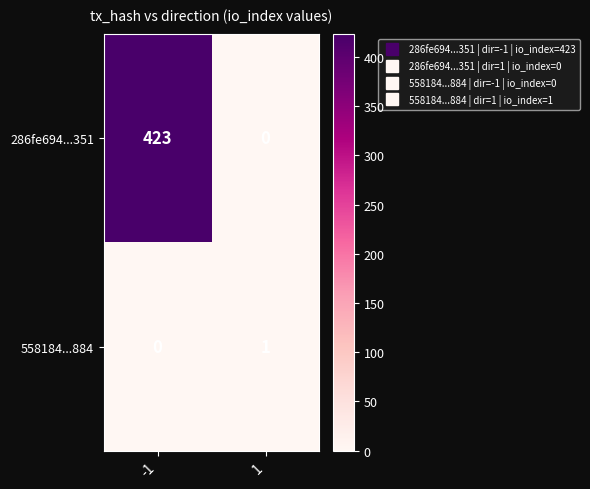

What is the difference between the 286fe694...351 values at 1 and -1?

423